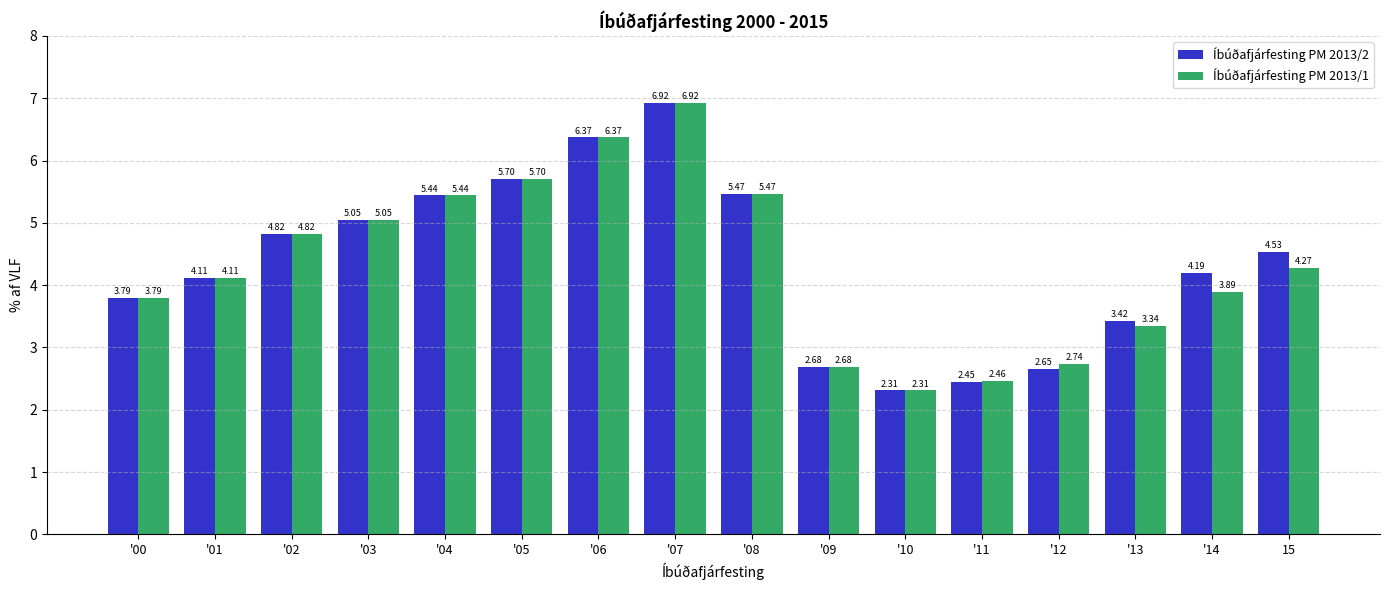

What is the label of the 4th bar from the right?

'12